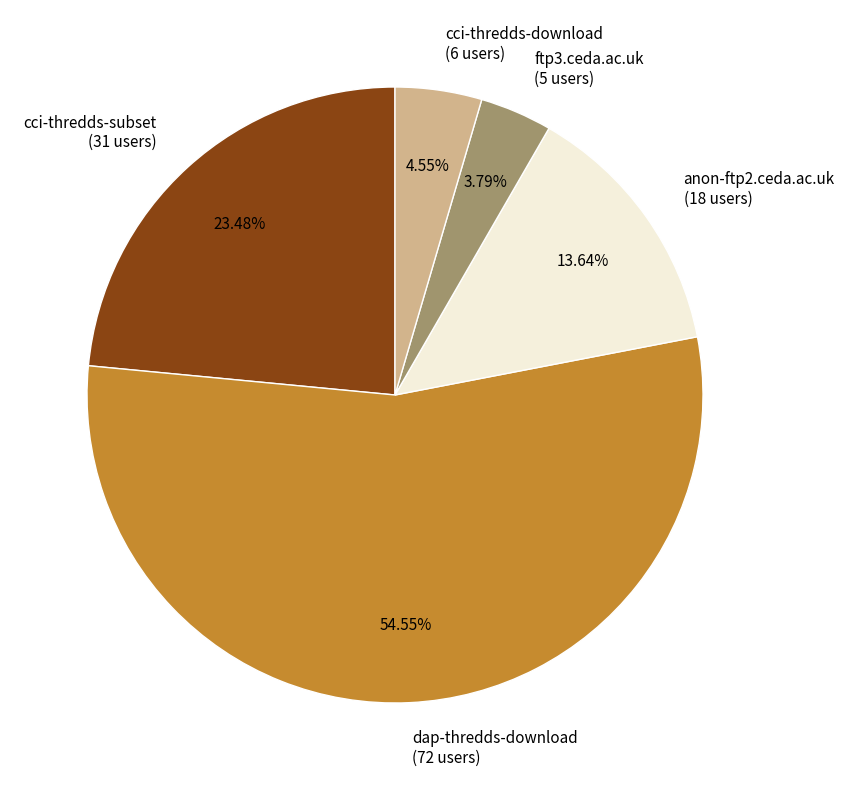

Rank the categories by value from lowest to highest.

ftp3.ceda.ac.uk, cci-thredds-download, anon-ftp2.ceda.ac.uk, cci-thredds-subset, dap-thredds-download